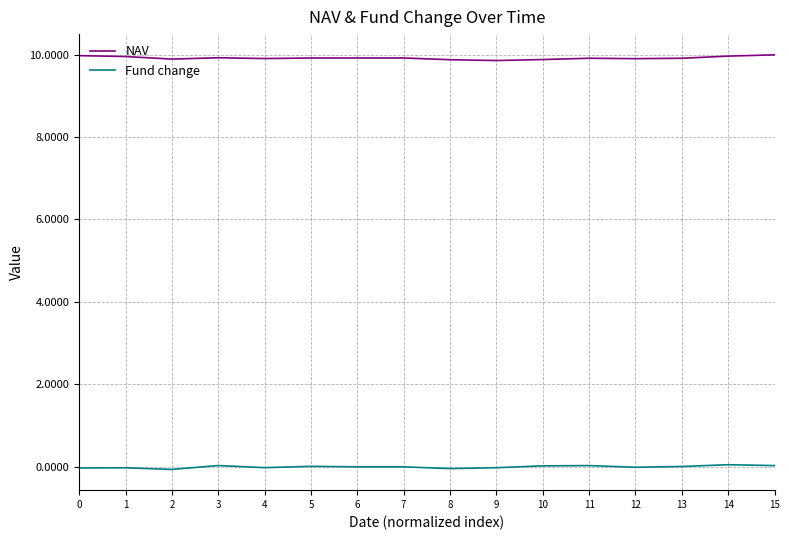

What is the highest value of the NAV series?

10.0